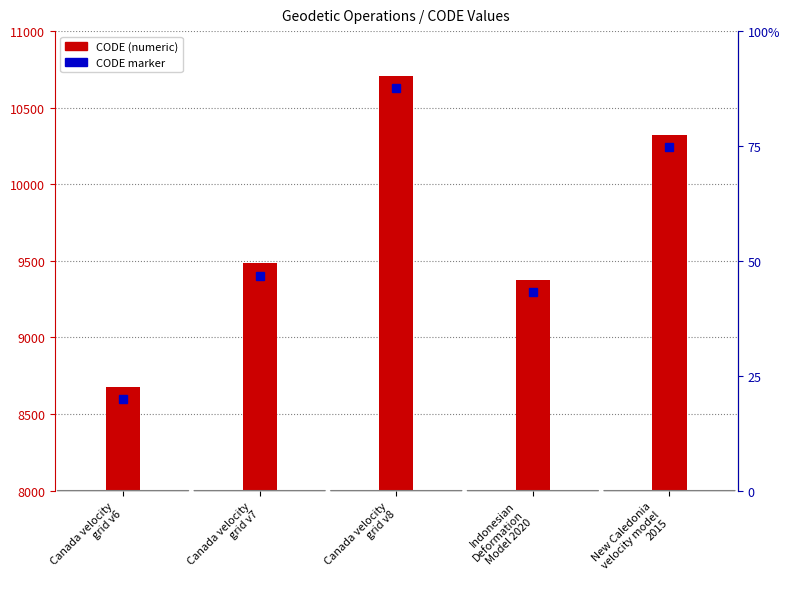

The value at New Caledonia
velocity model
2015 is 4077. True or false?

False